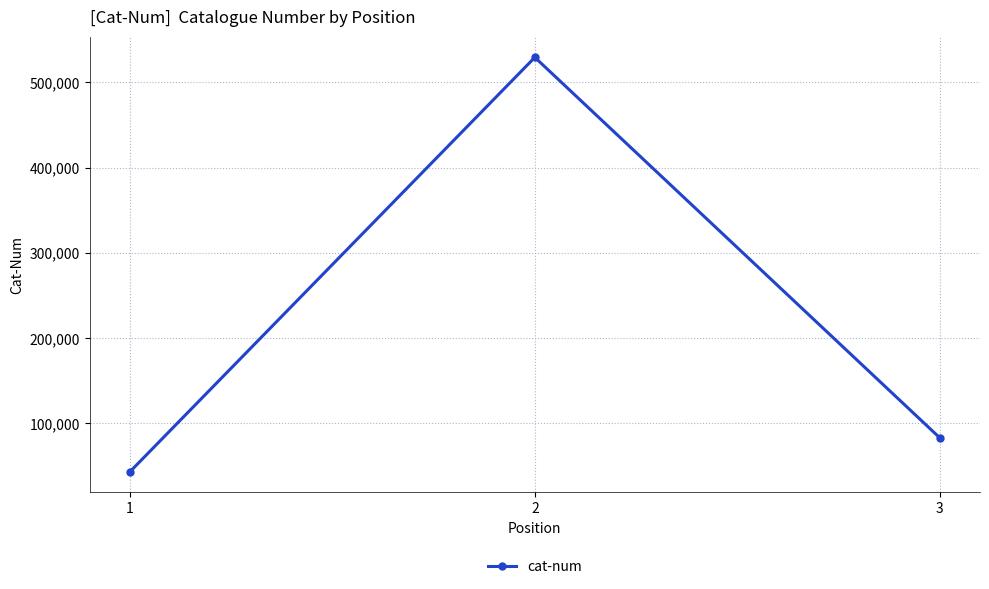

Between 2 and 1, which is larger?

2